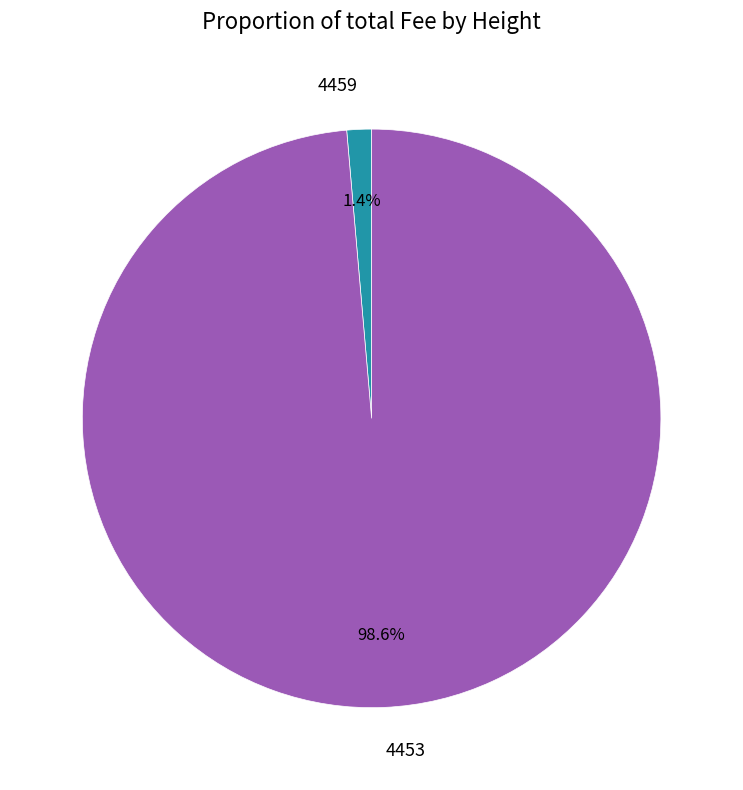

How many slices are in this pie chart?

2